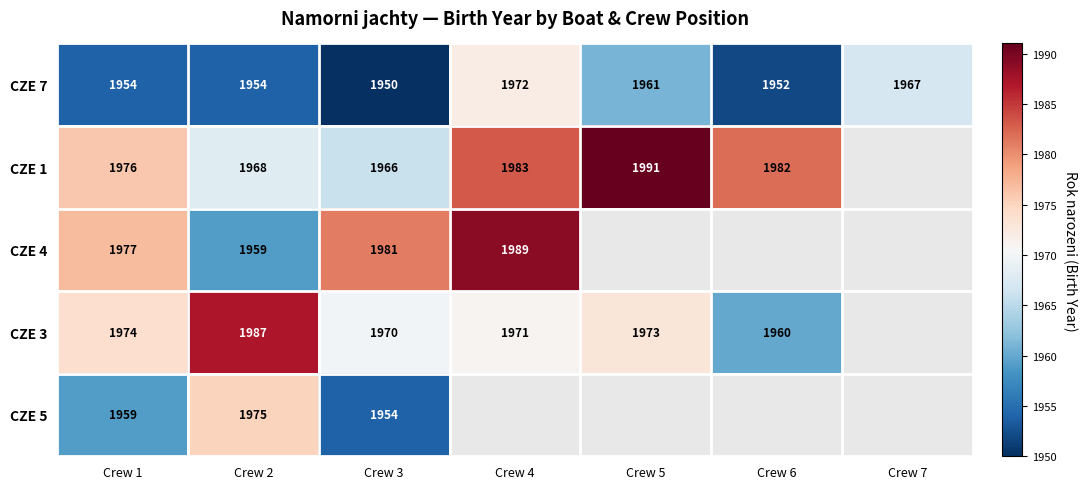

What is the difference between the highest and lowest values at Crew 1?

23